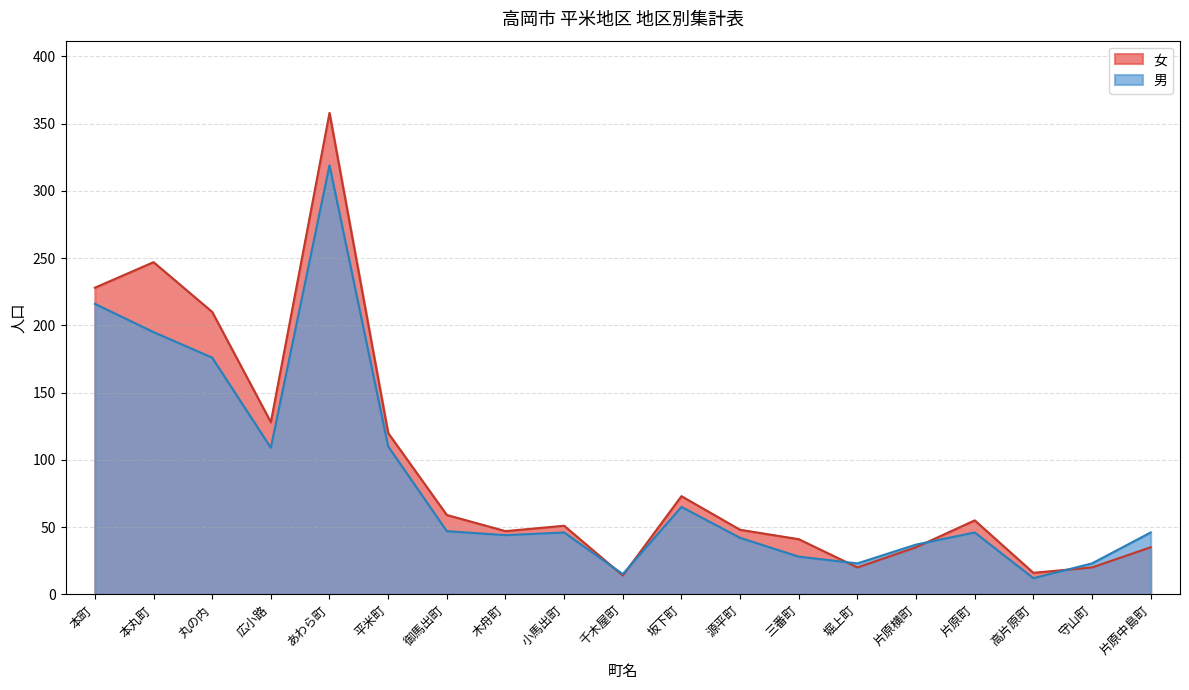

Is it true that 男 equals 12 at 高片原町?

True